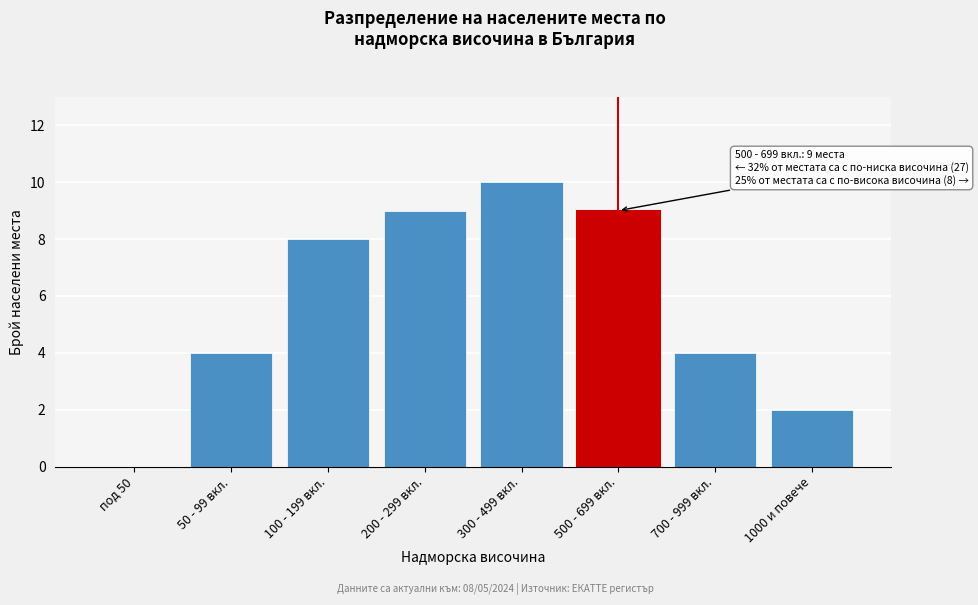

Reading left to right, list all the values displayed in this chart.

под 50=0	50 - 99 вкл.=4	100 - 199 вкл.=8	200 - 299 вкл.=9	300 - 499 вкл.=10	500 - 699 вкл.=9	700 - 999 вкл.=4	1000 и повече=2